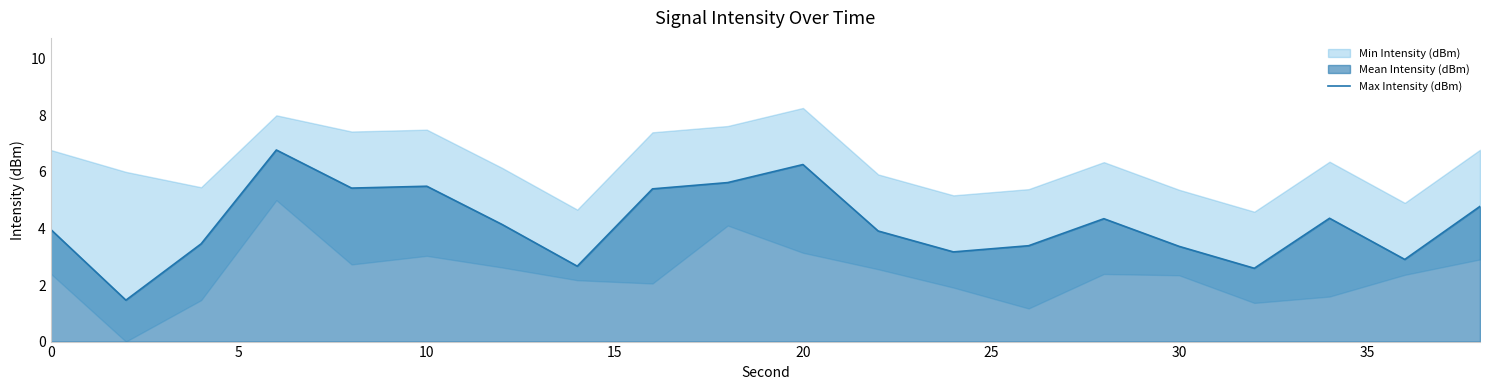

What is the maximum value for Max Intensity (dBm)?

6.8